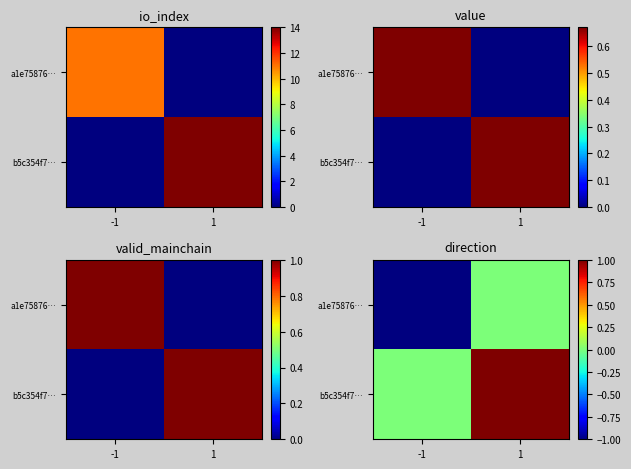

Rank the series by their maximum value, from lowest to highest.

a1e75876…, b5c354f7…